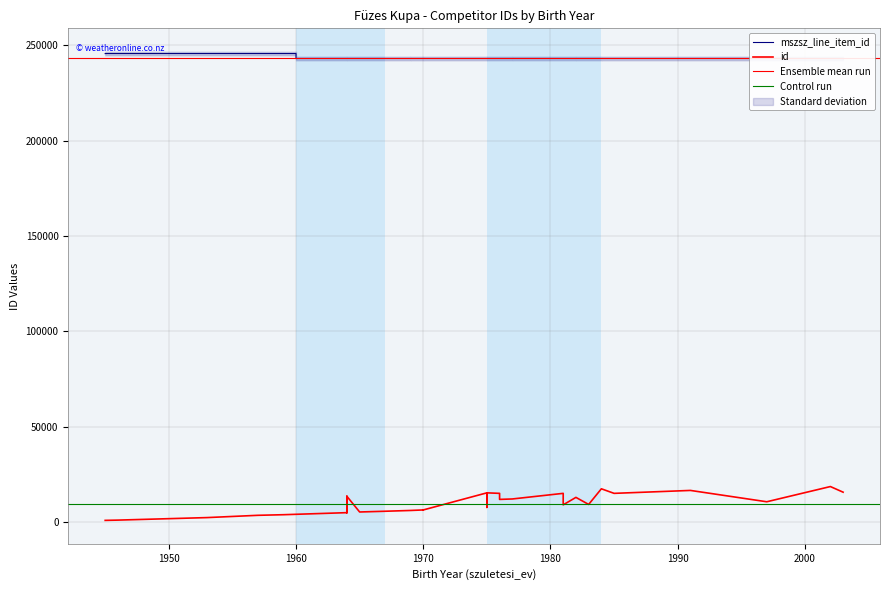

What is the difference between the highest and lowest values at 1991?

226500